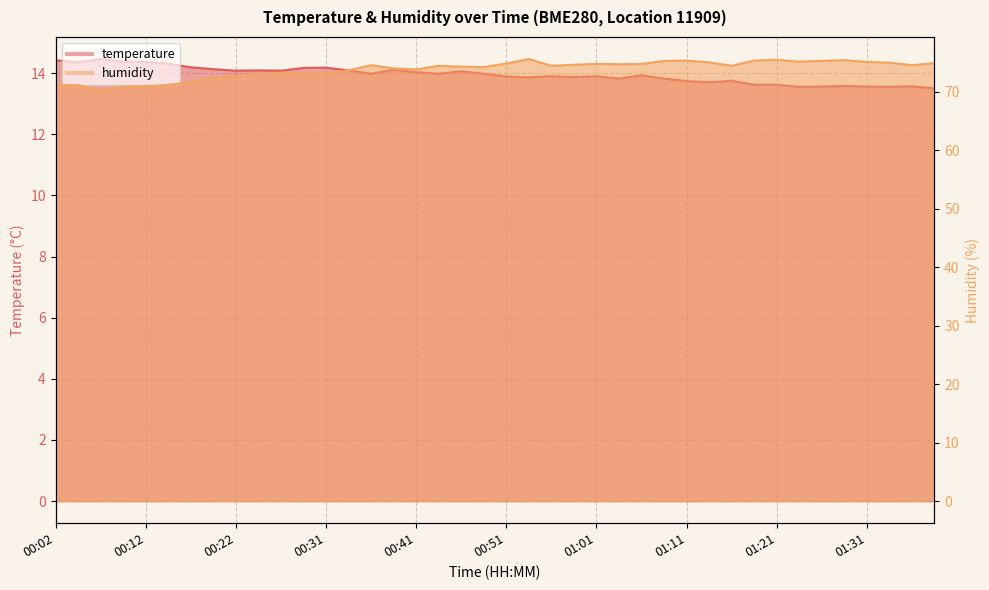

What is the sum of all humidity values?

2954.7